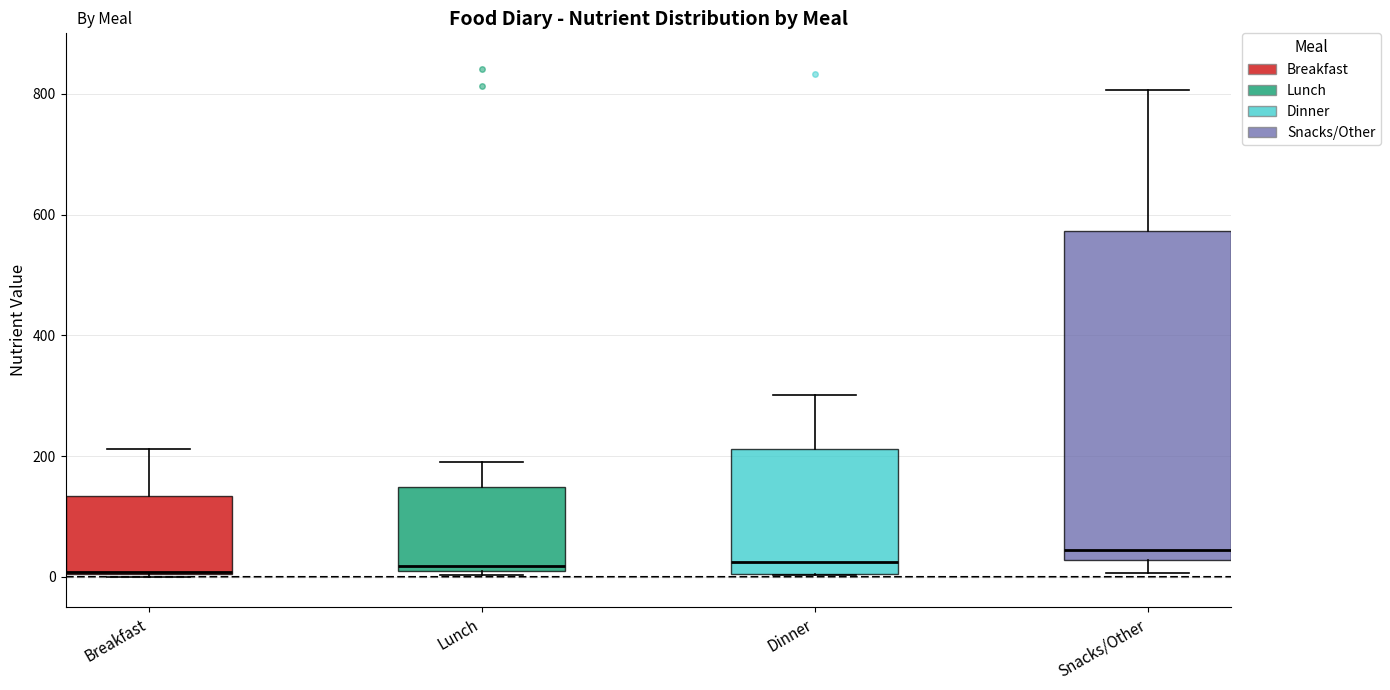

Which box is the tallest, from its lower edge to its upper edge?

Snacks/Other